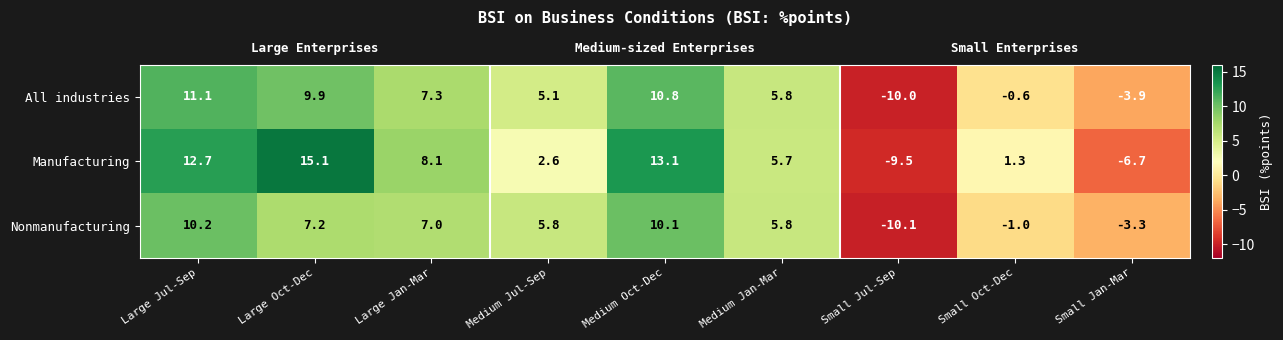

Reading right to left, extract all data points from this chart.

All industries: Small Jan-Mar=-3.9	Small Oct-Dec=-0.6	Small Jul-Sep=-10.0	Medium Jan-Mar=5.8	Medium Oct-Dec=10.8	Medium Jul-Sep=5.1	Large Jan-Mar=7.3	Large Oct-Dec=9.9	Large Jul-Sep=11.1
Manufacturing: Small Jan-Mar=-6.7	Small Oct-Dec=1.3	Small Jul-Sep=-9.5	Medium Jan-Mar=5.7	Medium Oct-Dec=13.1	Medium Jul-Sep=2.6	Large Jan-Mar=8.1	Large Oct-Dec=15.1	Large Jul-Sep=12.7
Nonmanufacturing: Small Jan-Mar=-3.3	Small Oct-Dec=-1.0	Small Jul-Sep=-10.1	Medium Jan-Mar=5.8	Medium Oct-Dec=10.1	Medium Jul-Sep=5.8	Large Jan-Mar=7.0	Large Oct-Dec=7.2	Large Jul-Sep=10.2